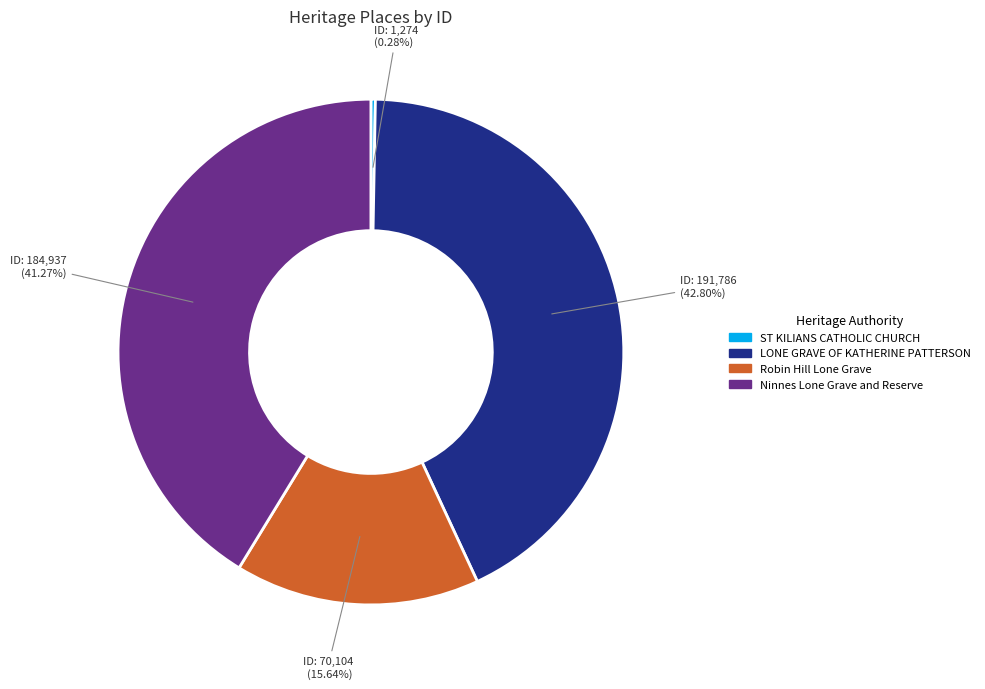

The Ninnes Lone Grave and Reserve slice represents 34% of the pie. True or false?

False